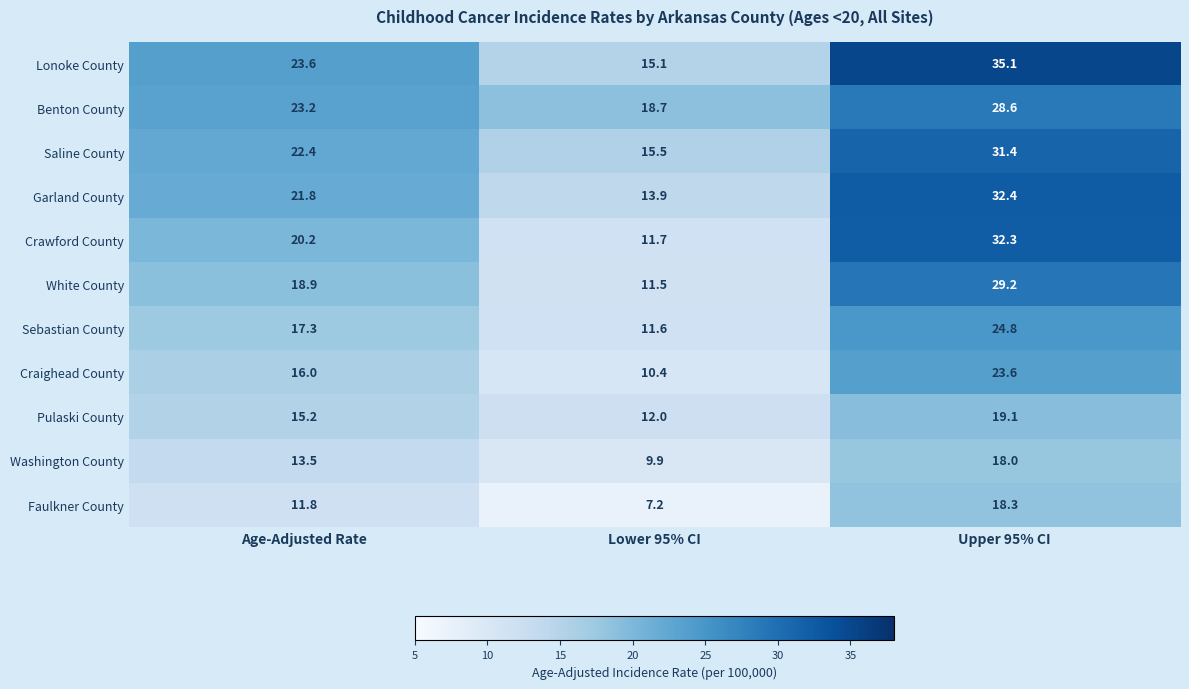

What is the difference between the Lonoke County values at Lower 95% CI and Upper 95% CI?

20.0